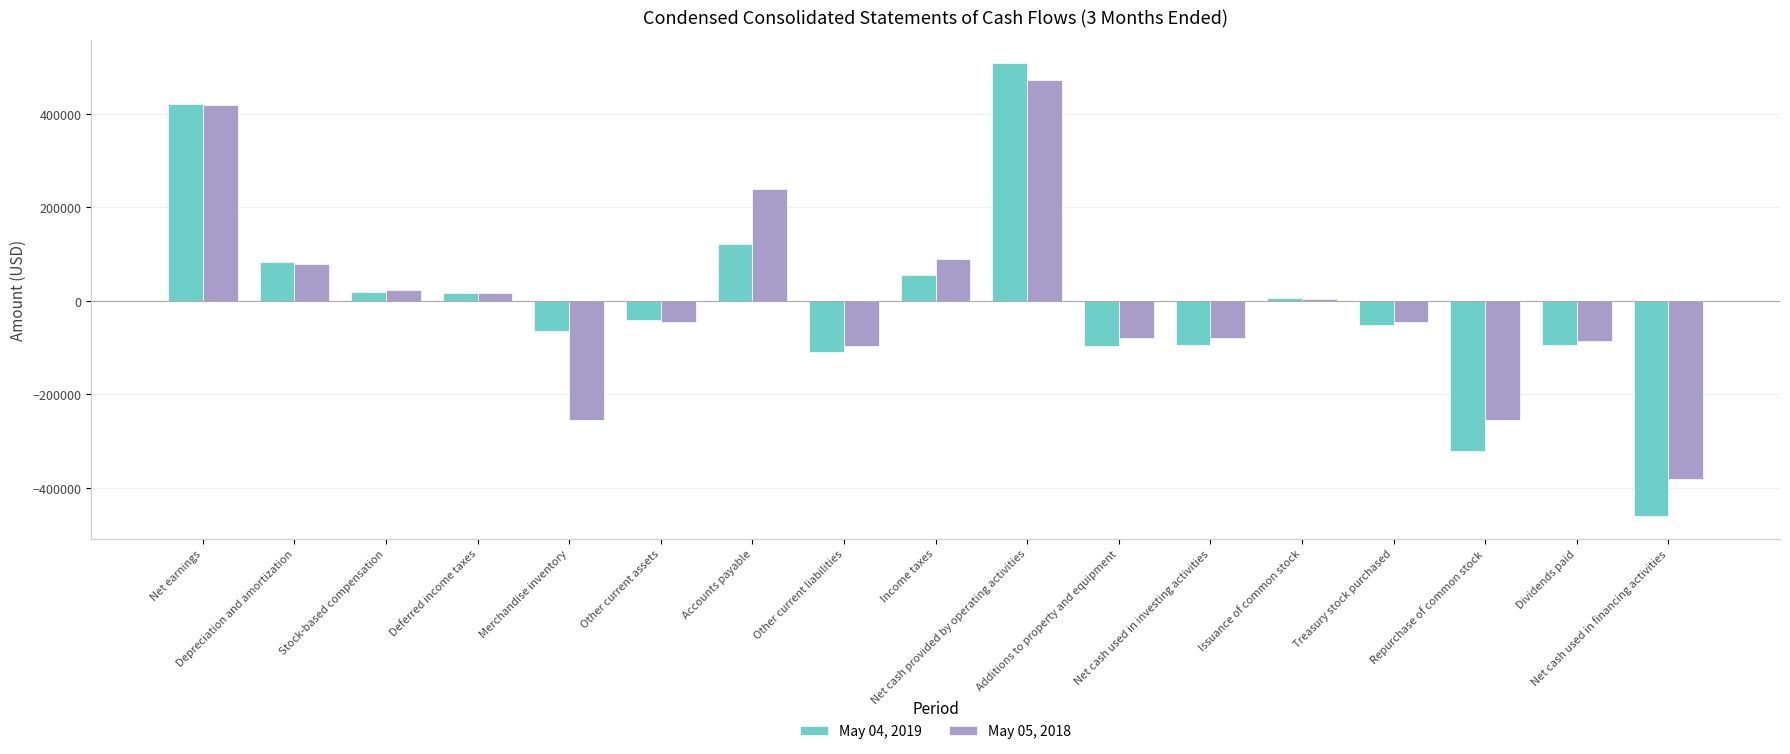

What is the value of the May 05, 2018 bar at the 11th from the left?

-79793